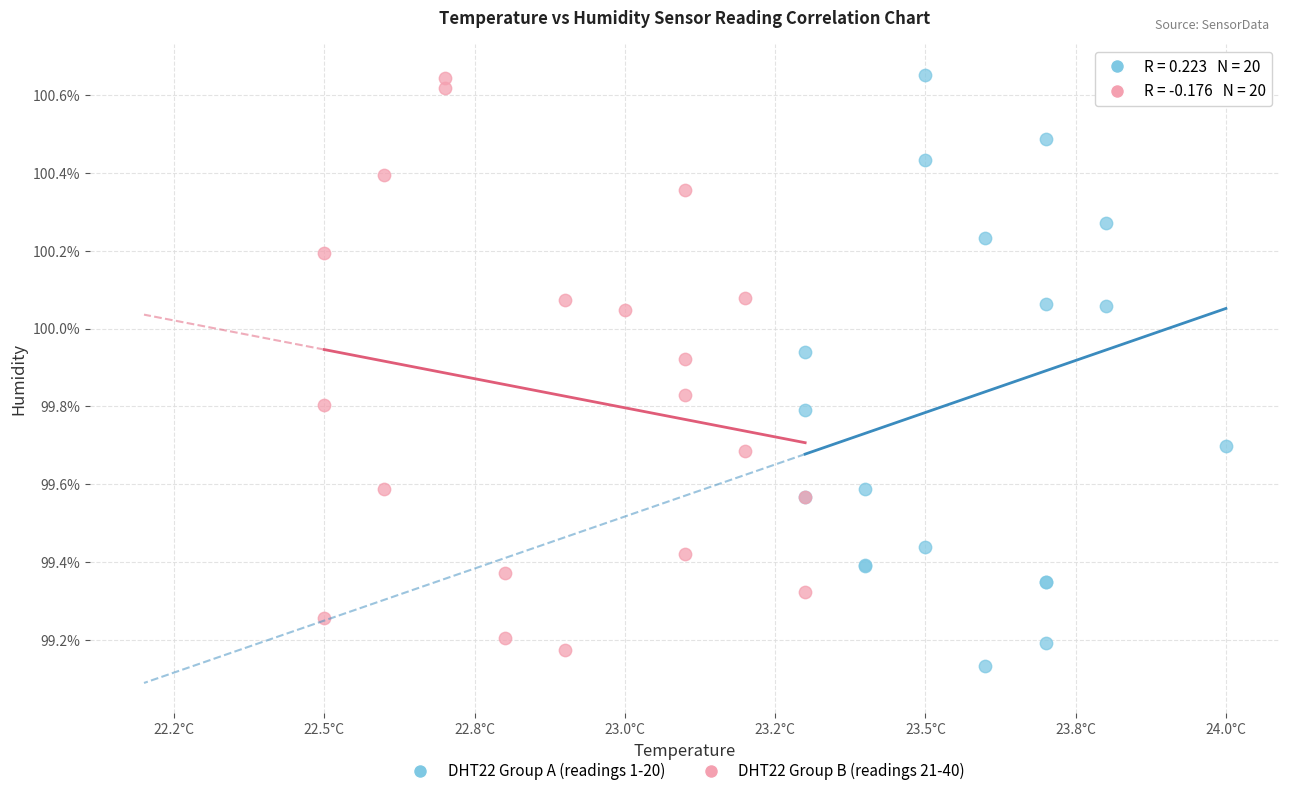

What are all the series names shown in the legend?

DHT22 Group A (readings 1-20), DHT22 Group B (readings 21-40)